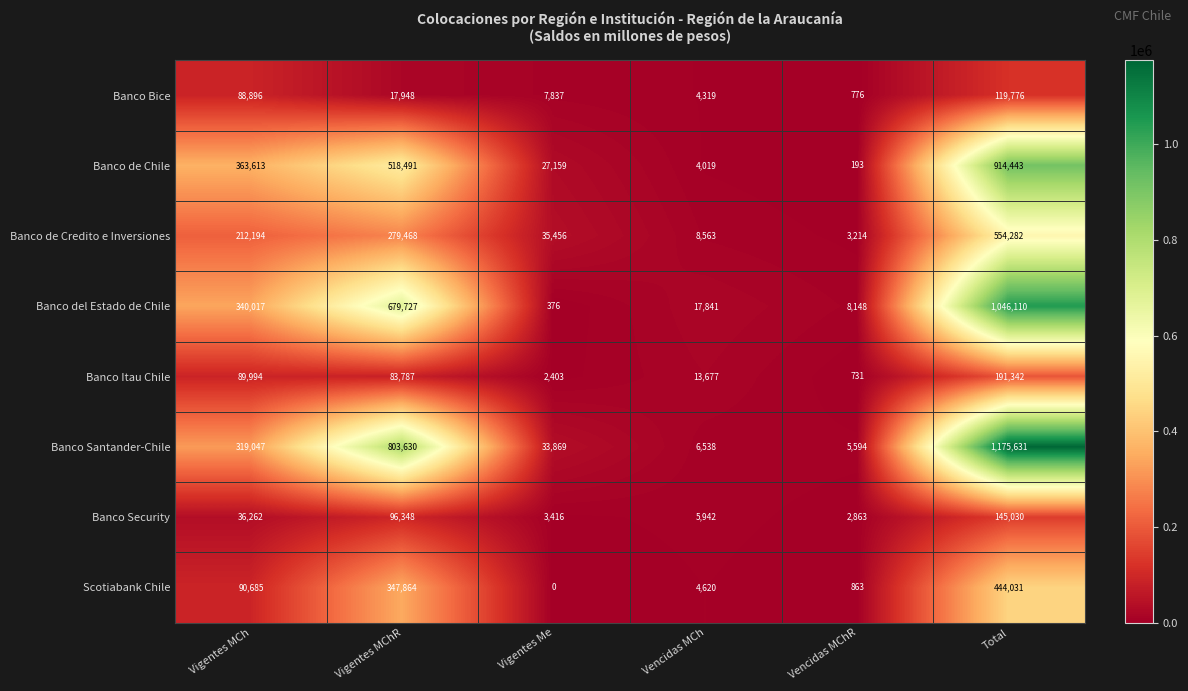

Which series has the largest total across all categories?

Banco Santander-Chile